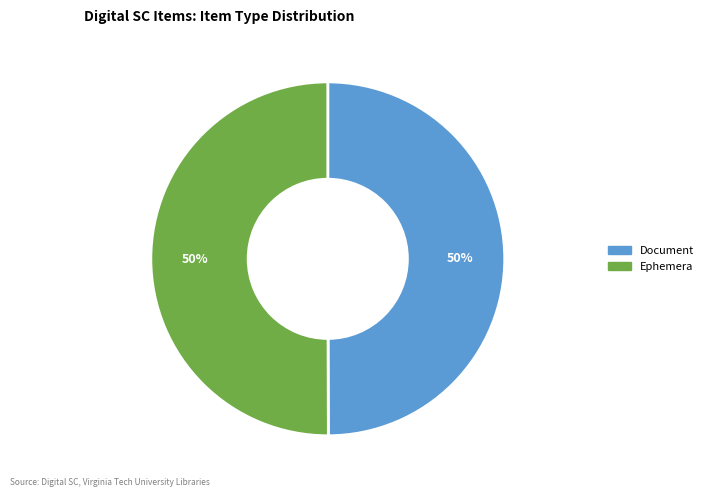

What percentage is the Document slice, to the nearest percent?

50%